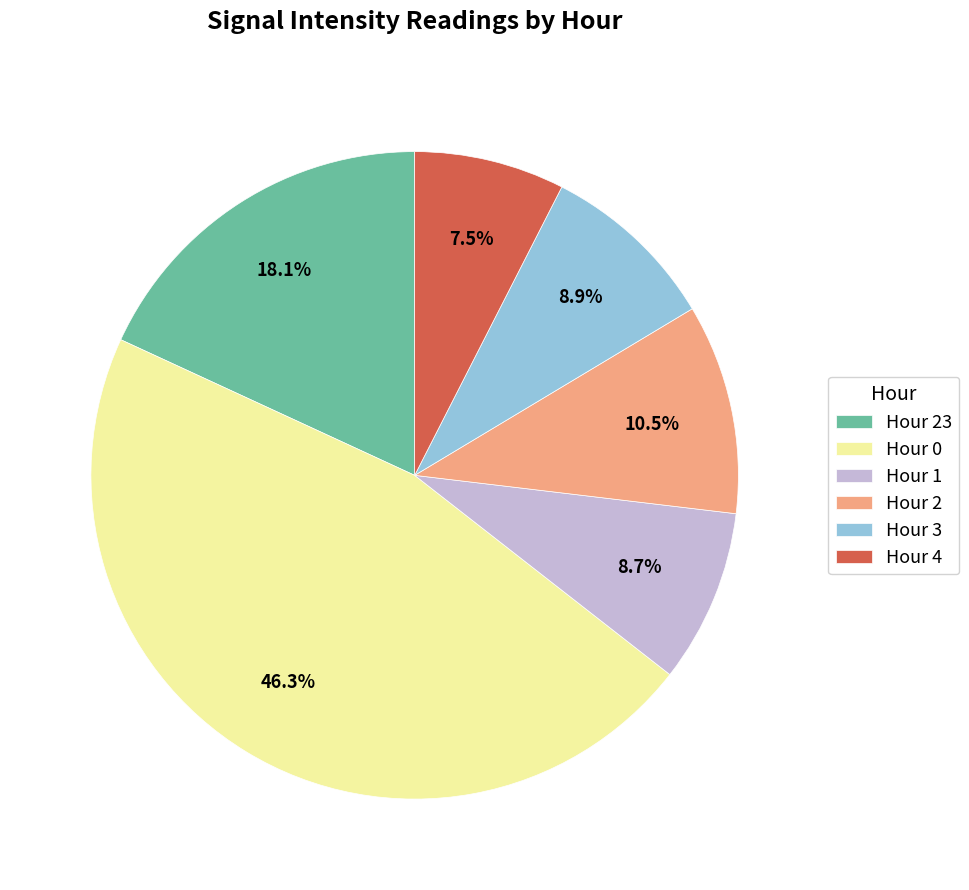

Count the number of slices in the pie.

6